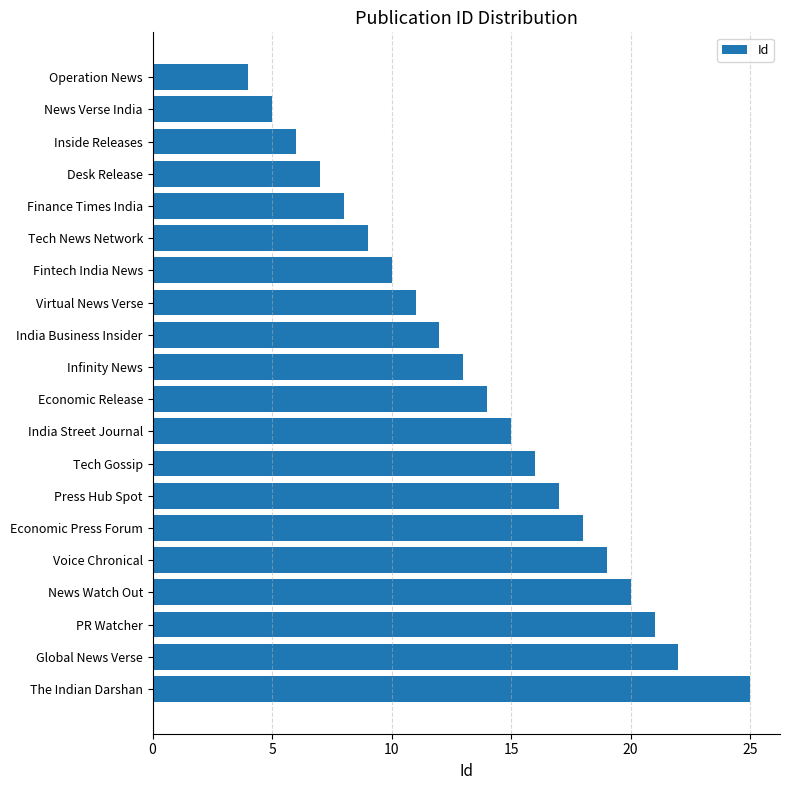

What is the sum of the values at PR Watcher and News Watch Out?

41